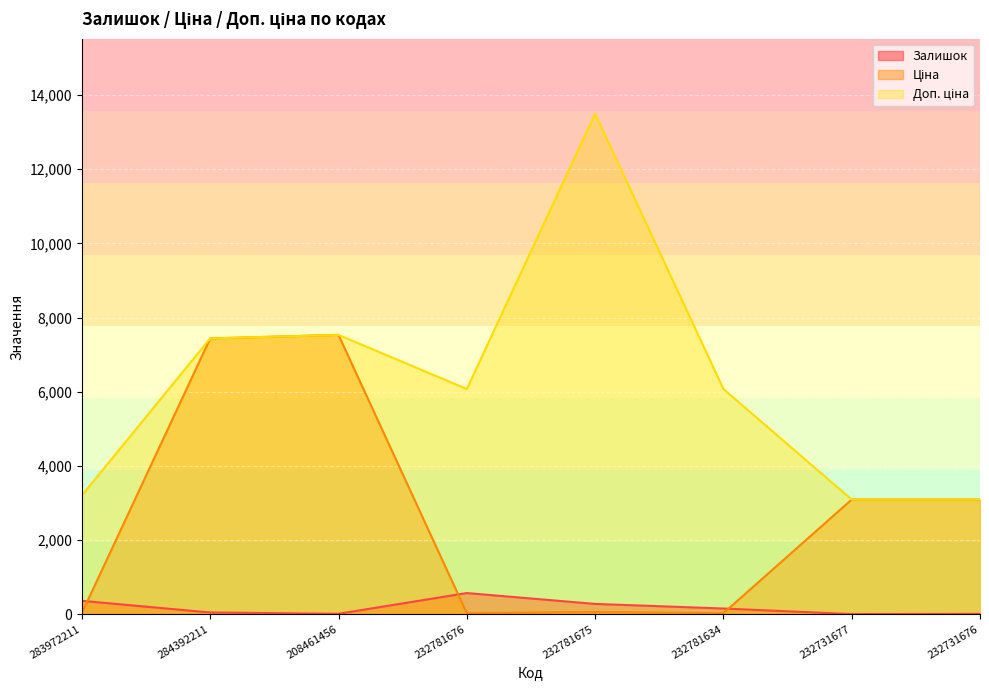

At which category does Доп. ціна reach its first local valley?

232781676